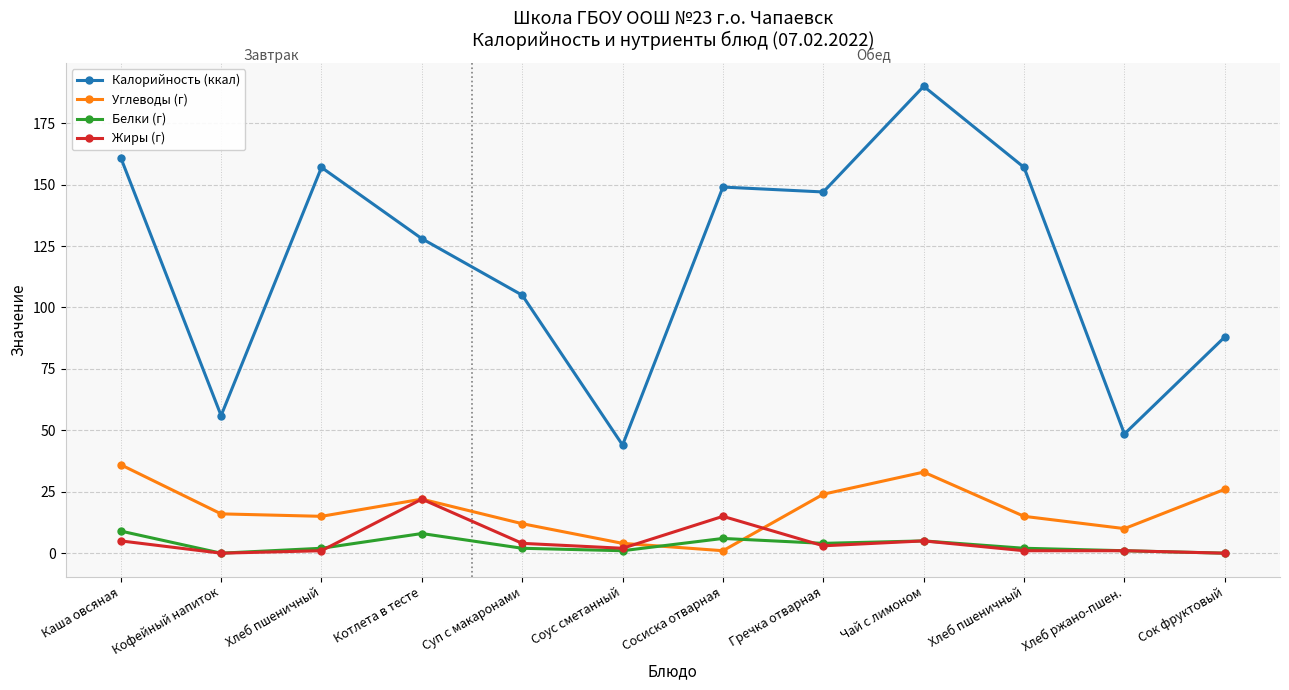

Does the chart have visible grid lines?

Yes